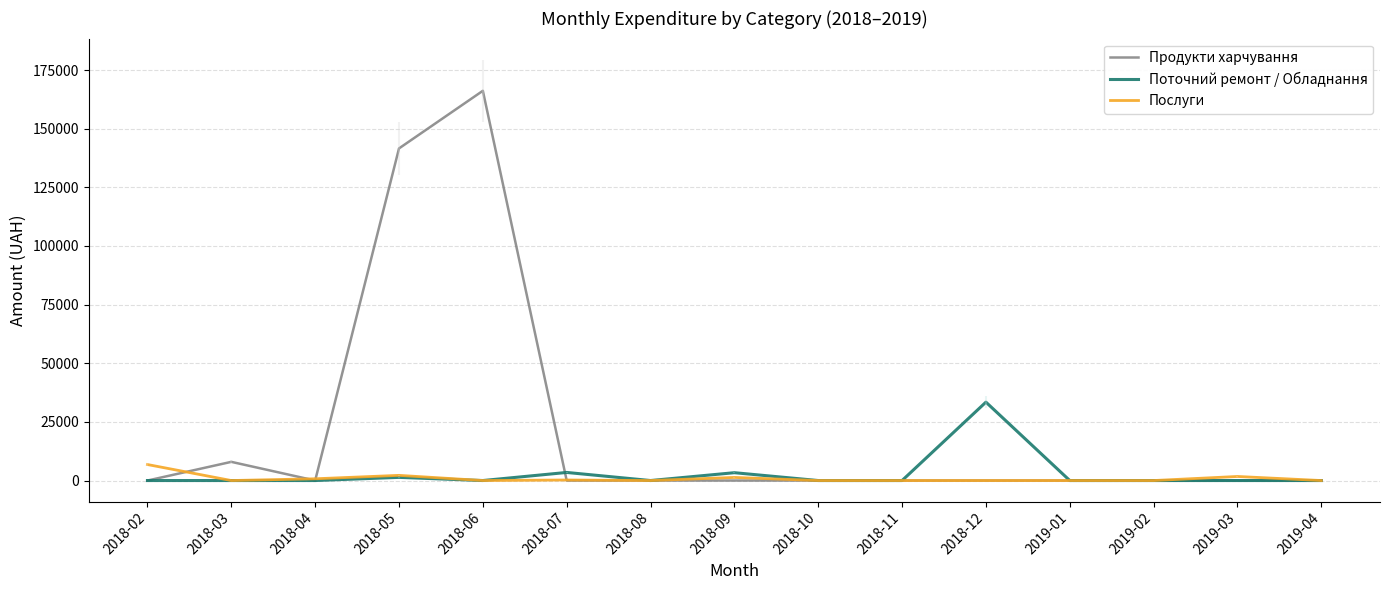

Which series has the largest range (max minus min)?

Продукти харчування